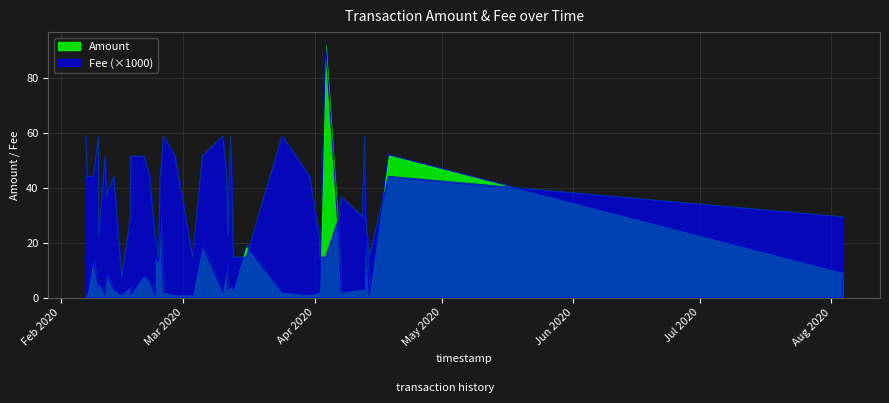

Rank the series by their average value, from lowest to highest.

Amount, Fee (×1000)